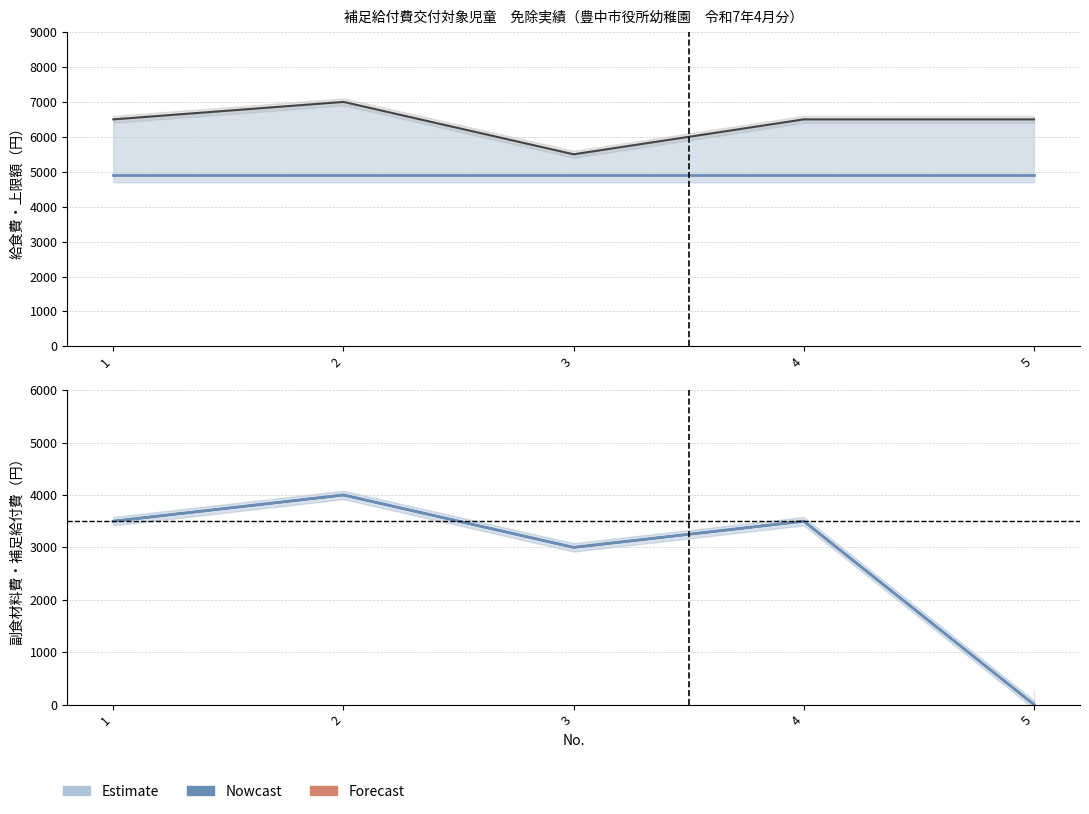

True or false: 副食材料費 has more than 2 interior local peaks.

False